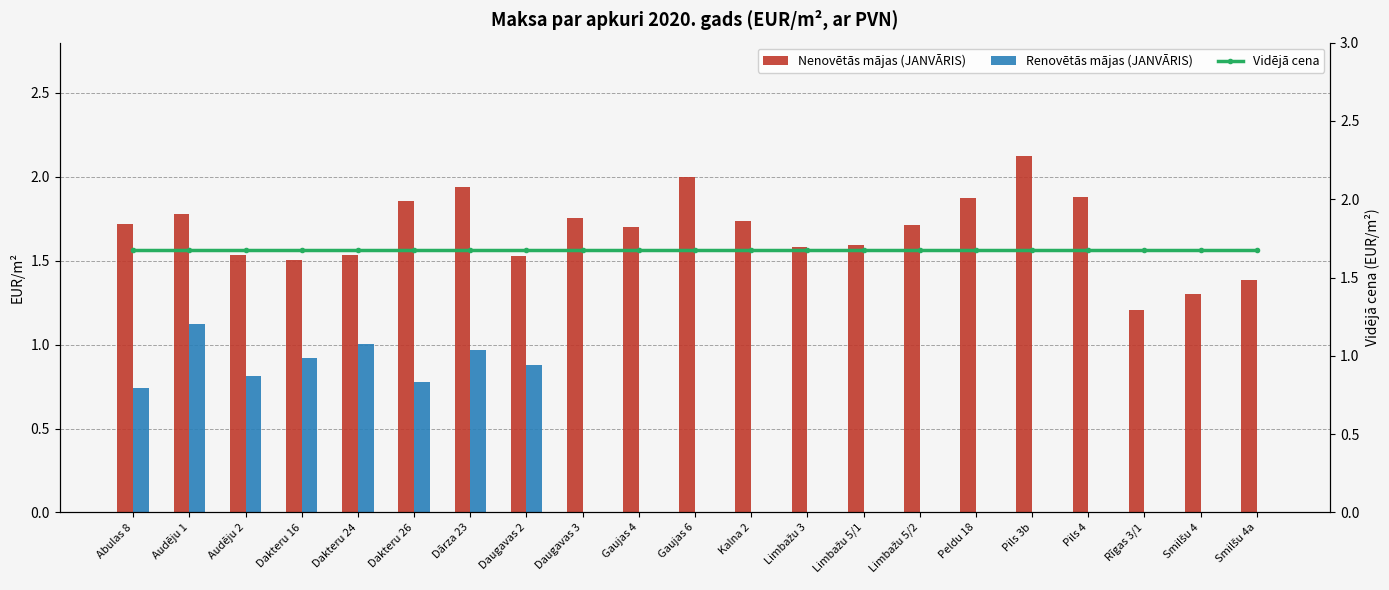

What is the spread (max minus min) of values at Gaujas 6?

2.0